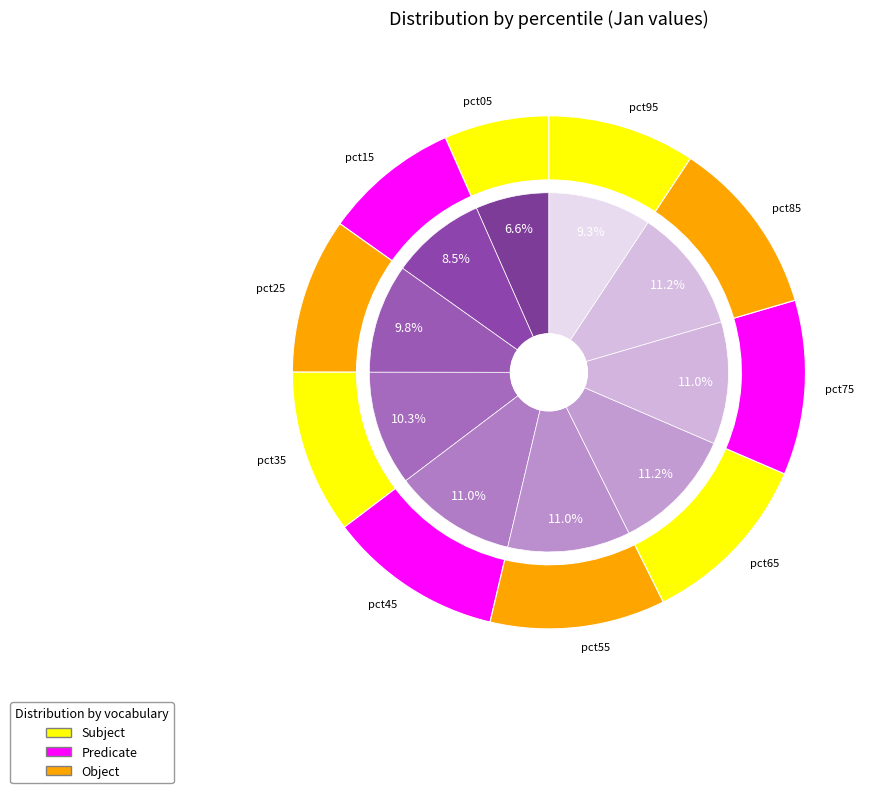

How many segments does this pie chart have?

10